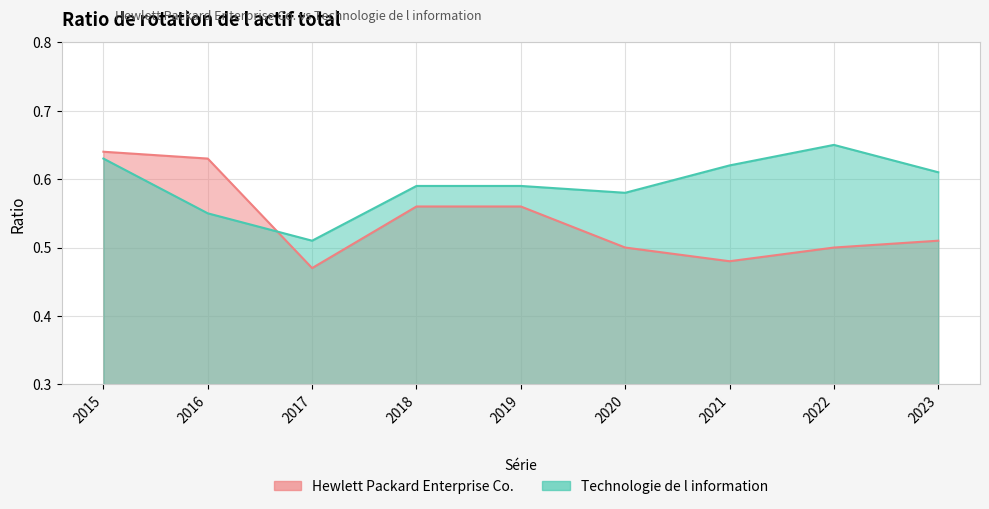

What is the minimum value for Hewlett Packard Enterprise Co.?

0.5